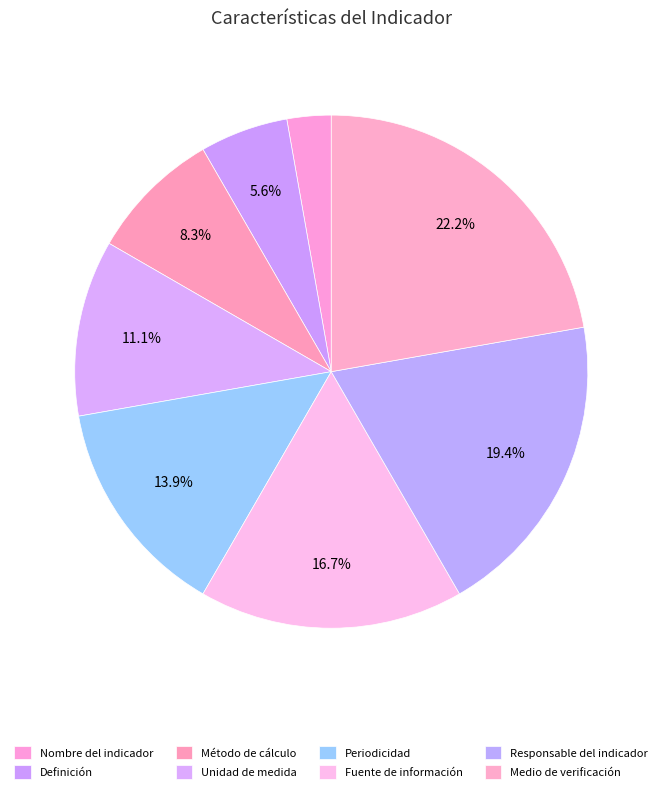

Count the number of slices in the pie.

8